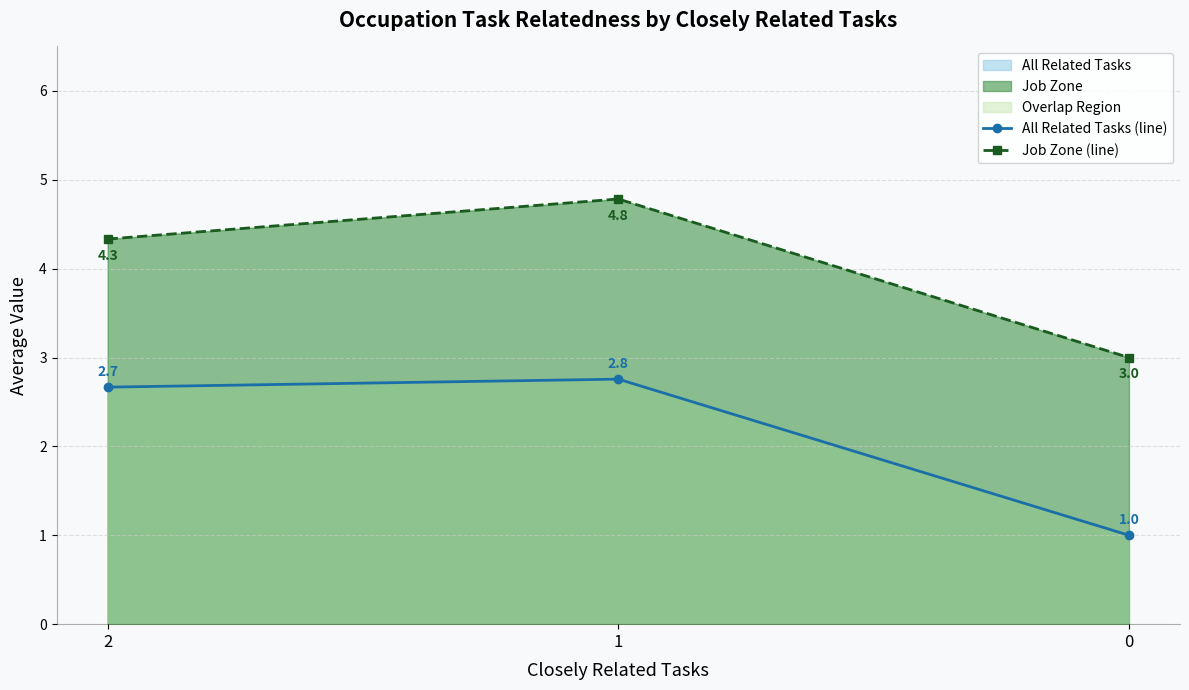

Which label corresponds to the largest value in the chart?

1